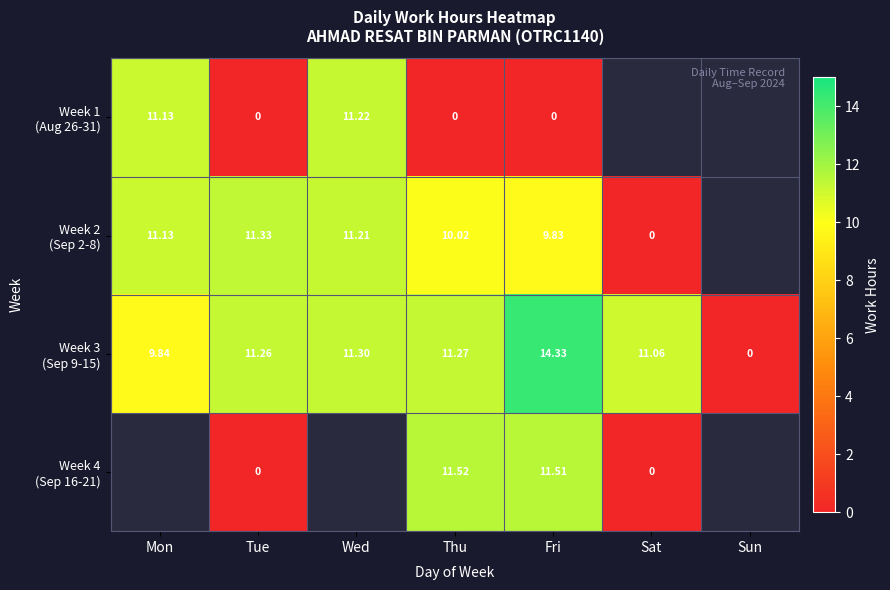

How many data points in Week 1 (Aug 26-31) are less than 11?

3